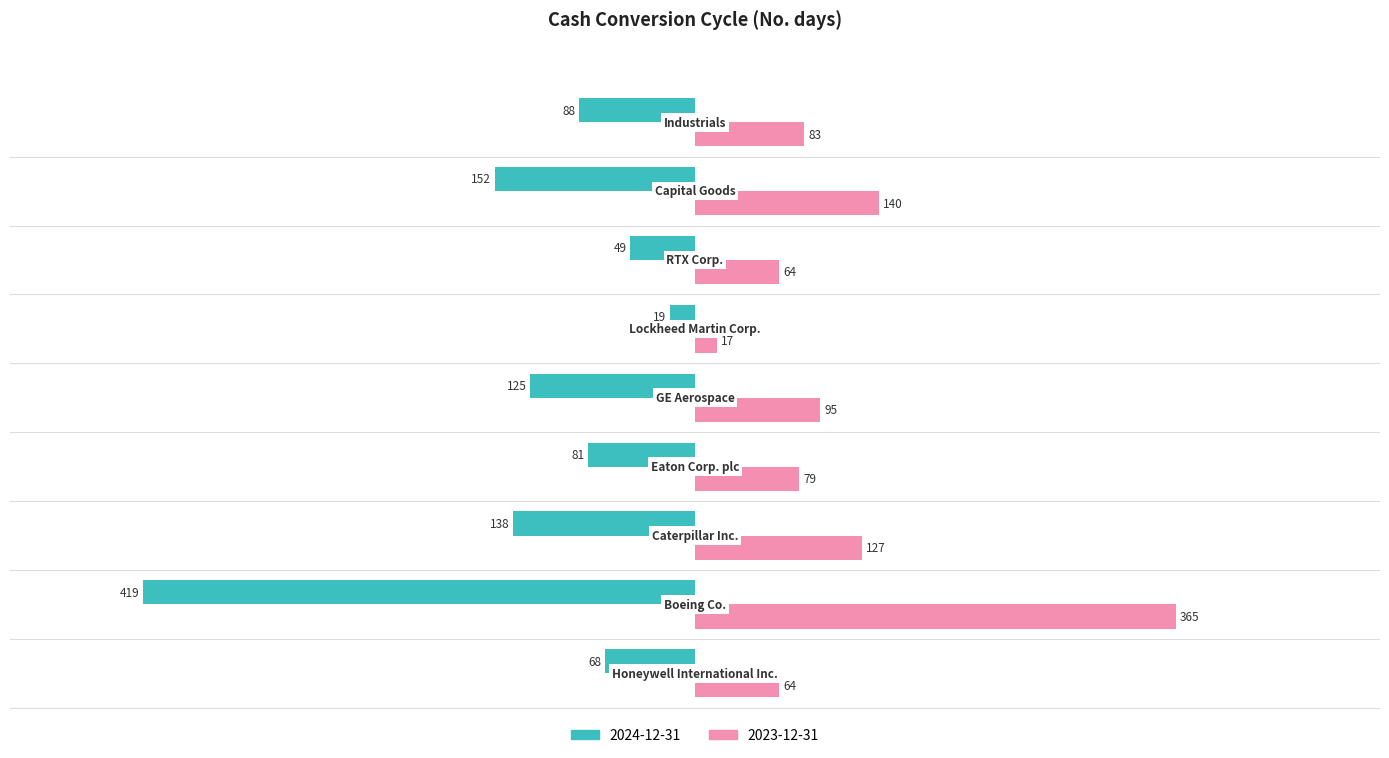

Which series has the largest range (max minus min)?

2024-12-31